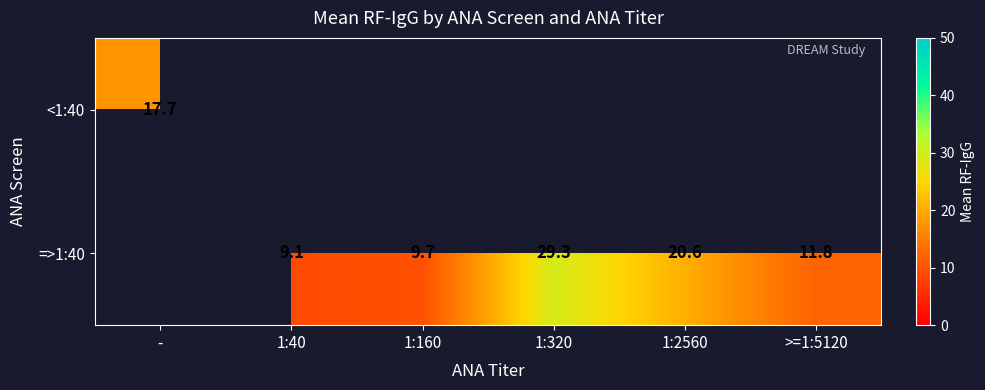

Is the value of =>1:40 at 1:2560 greater than the value of <1:40 at -?

Yes